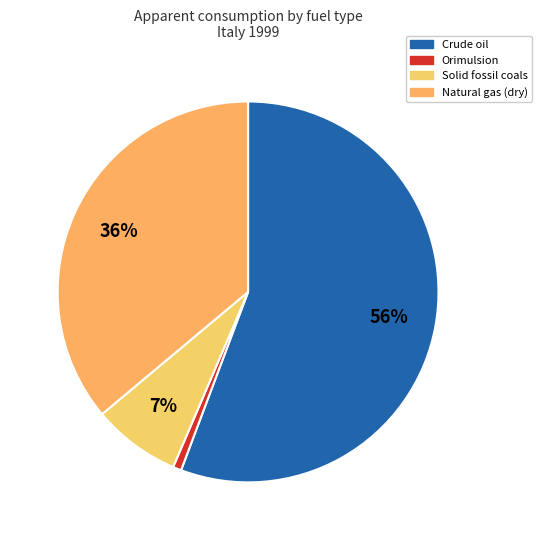

To the nearest percent, what is the average slice percentage?

25%